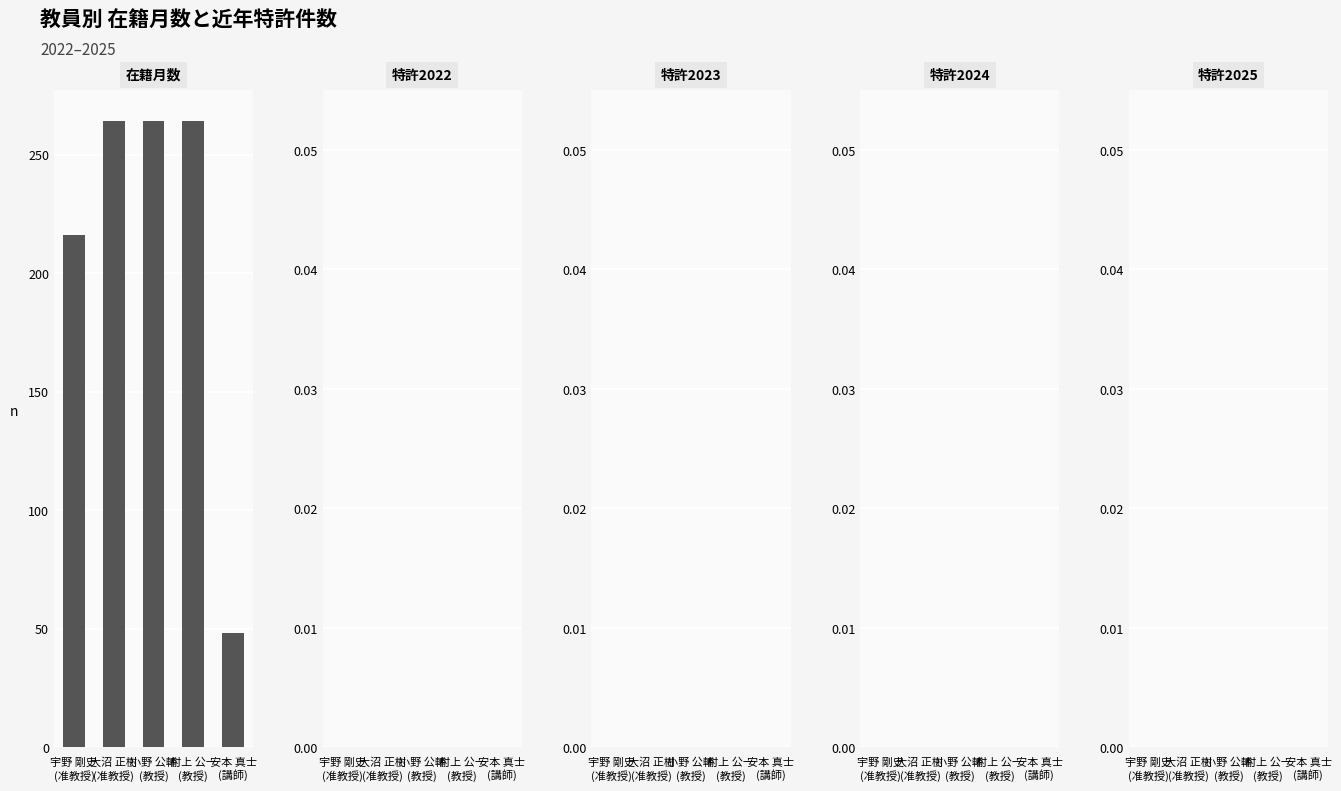

What is the sum of all values?

1056